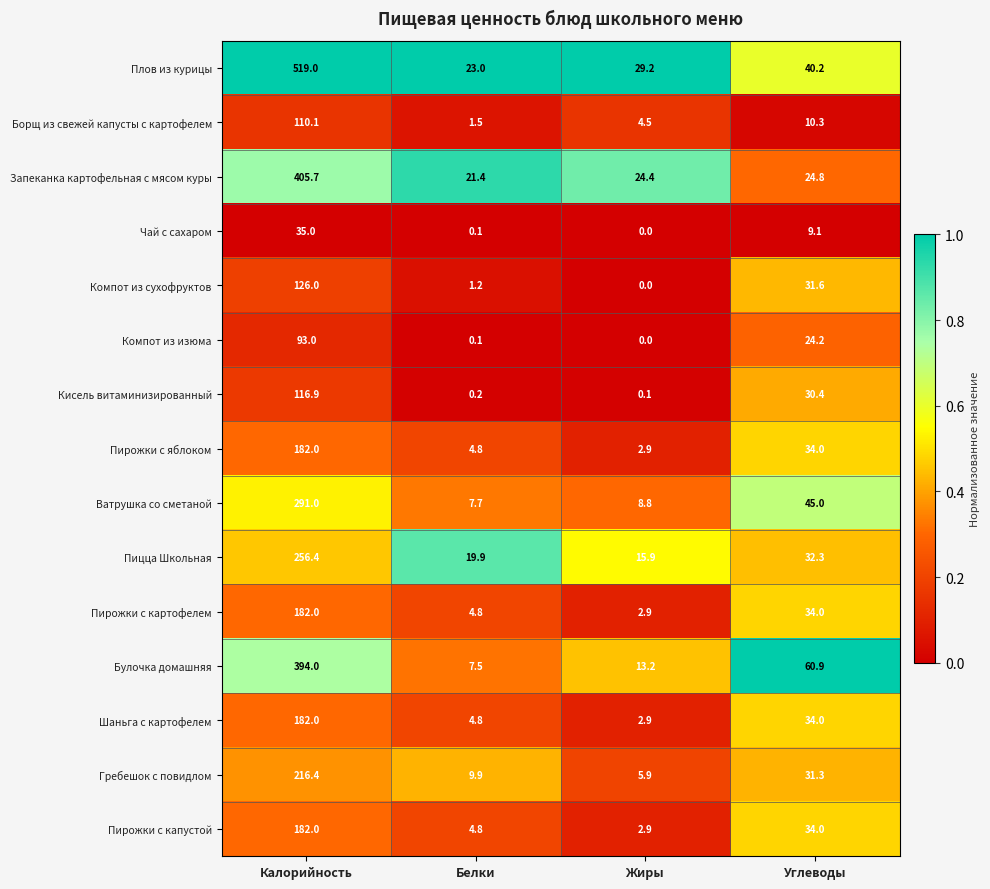

Is it true that Ватрушка со сметаной equals 467.8 at Калорийность?

False